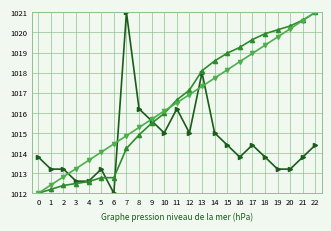

What is the maximum value shown in the chart?

1021.0